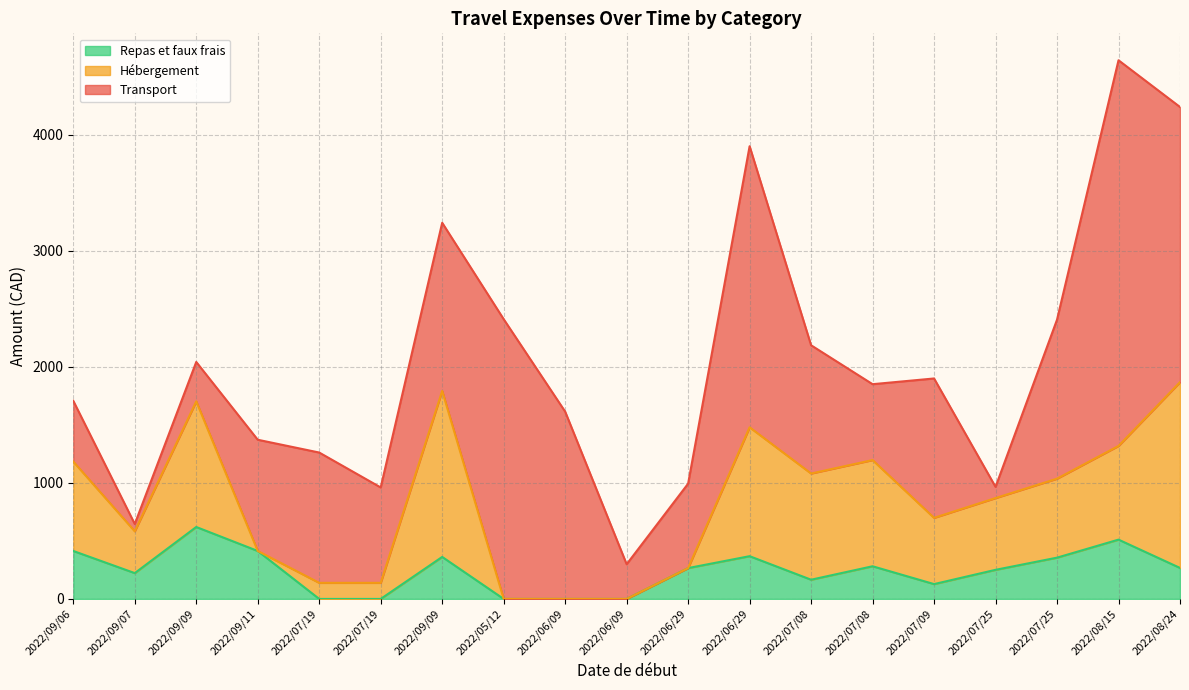

How many lines are shown in the chart?

3